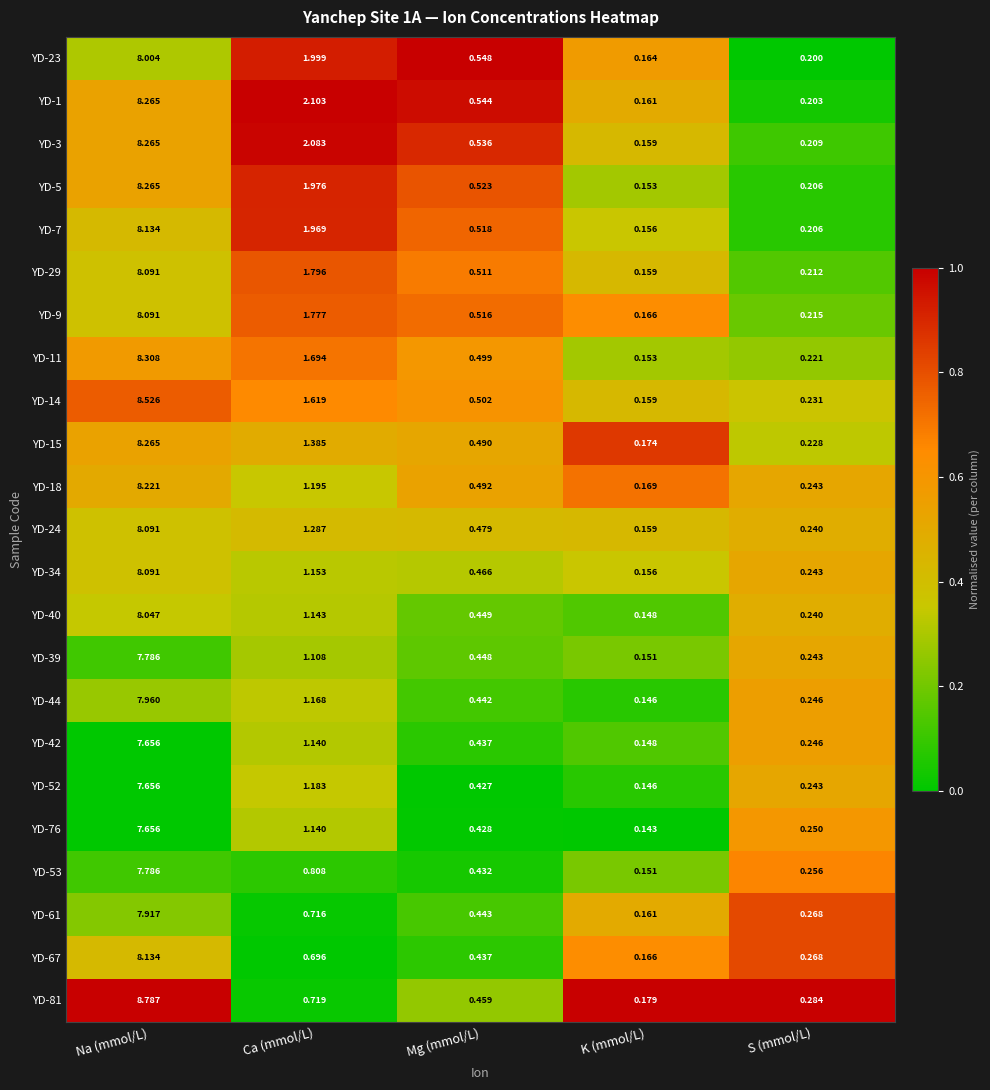

At which category is the sum across all series the highest?

Na (mmol/L)